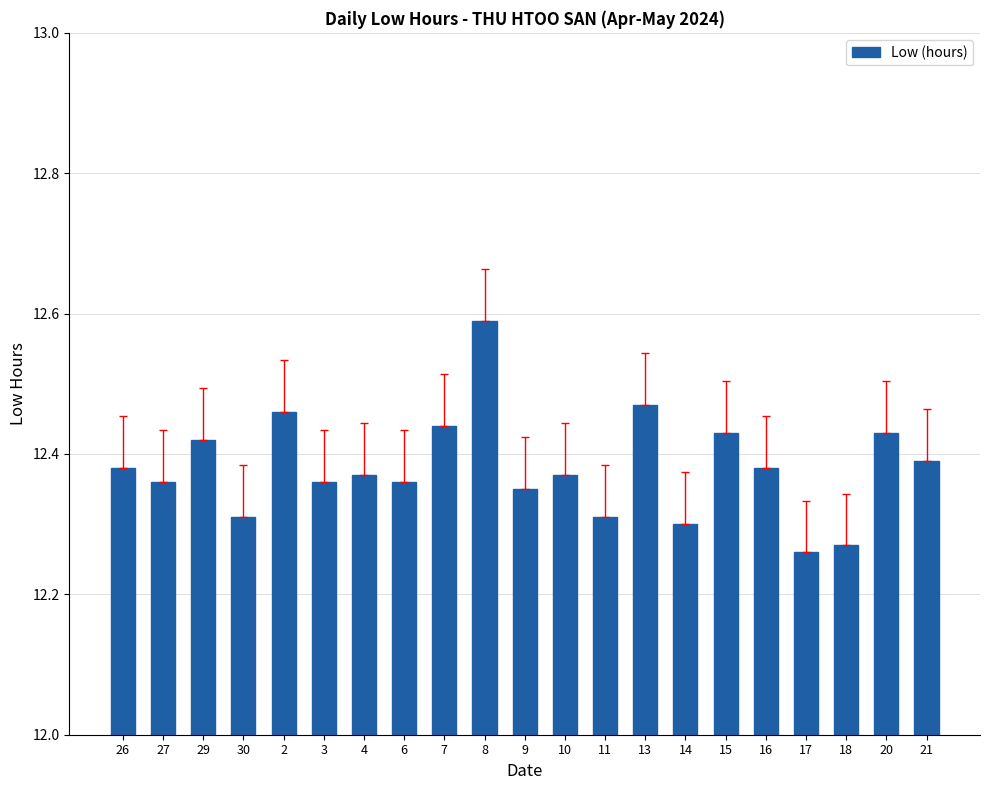

What is the change in value from 4 to 13?

+0.1